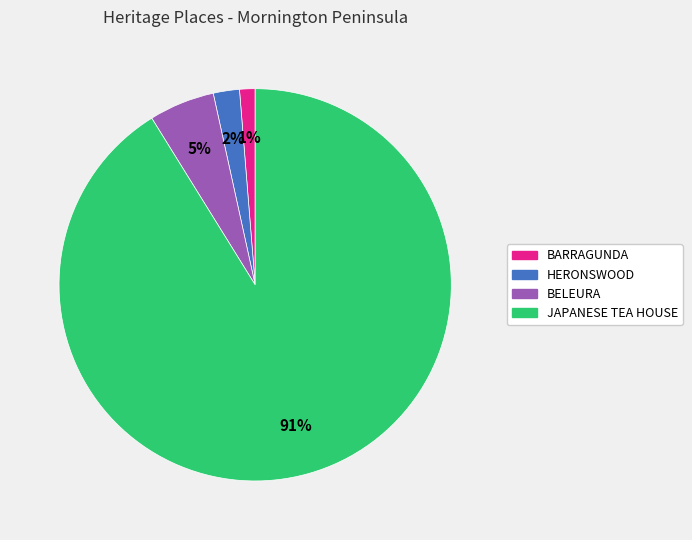

Is the sum of BELEURA and JAPANESE TEA HOUSE greater than half?

Yes